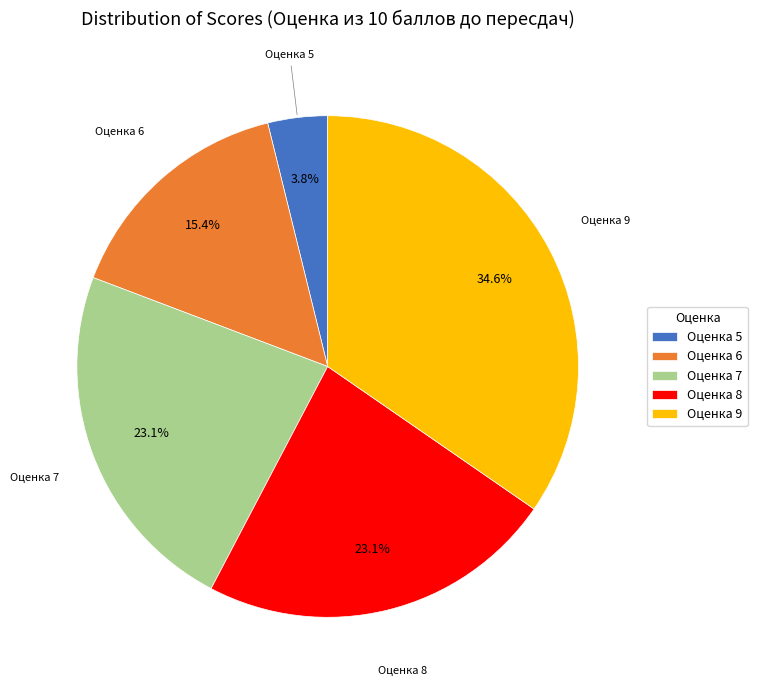

Is the sum of Оценка 6 and Оценка 7 greater than half?

No